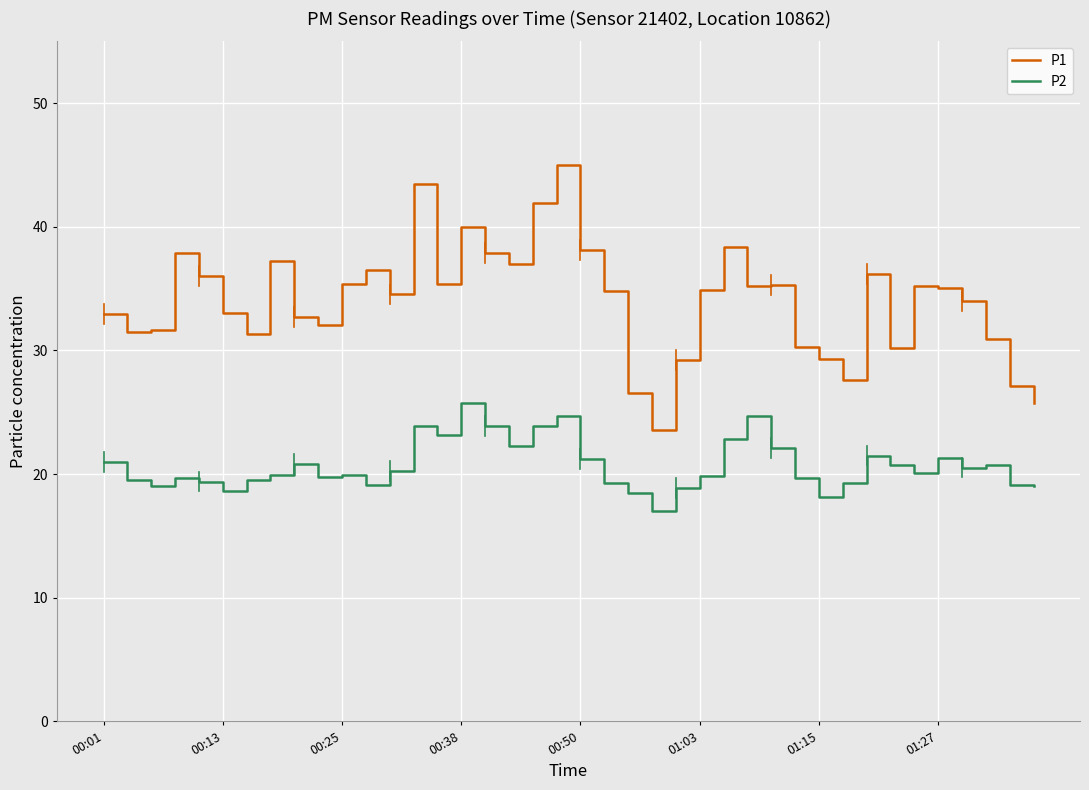

What is the difference between the maximum and second lowest values in the P1 series?

19.3